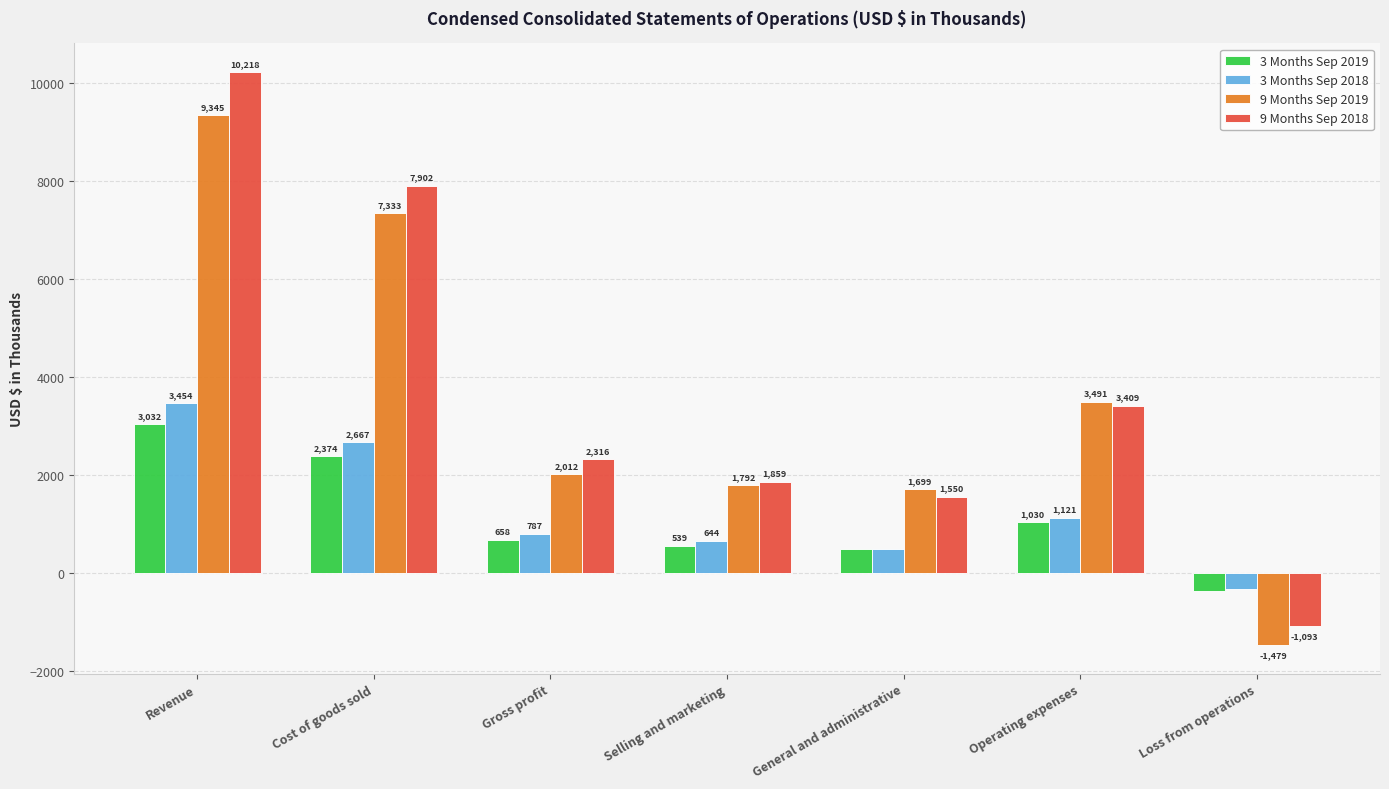

How many bars are there in total?

28